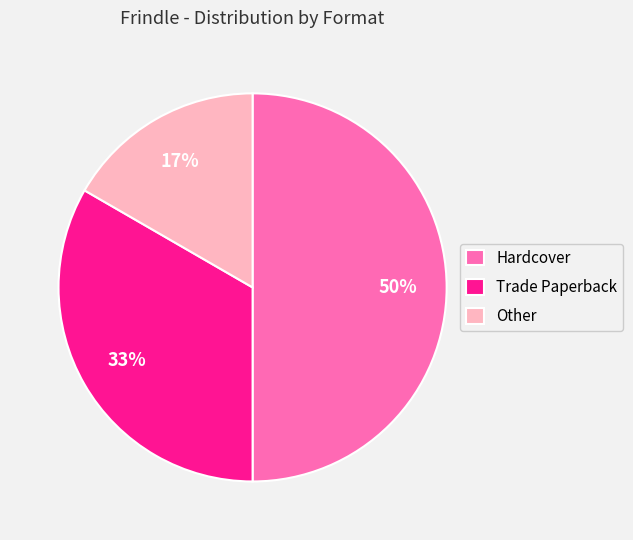

What is the ratio of the value at Hardcover to the value at Trade Paperback?

1.5